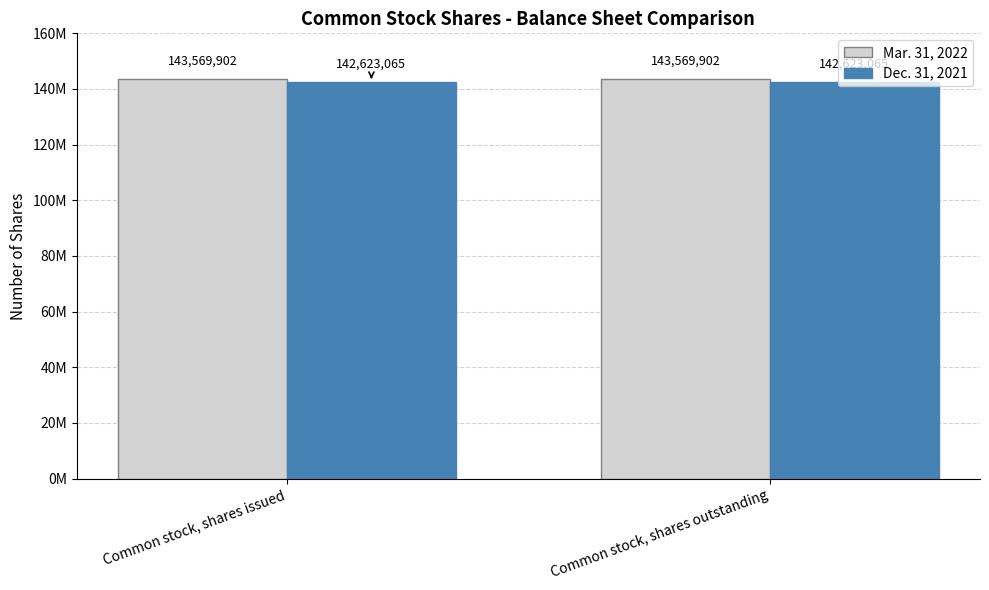

Is the value of Dec. 31, 2021 at Common stock, shares issued greater than the value of Mar. 31, 2022 at Common stock, shares outstanding?

No